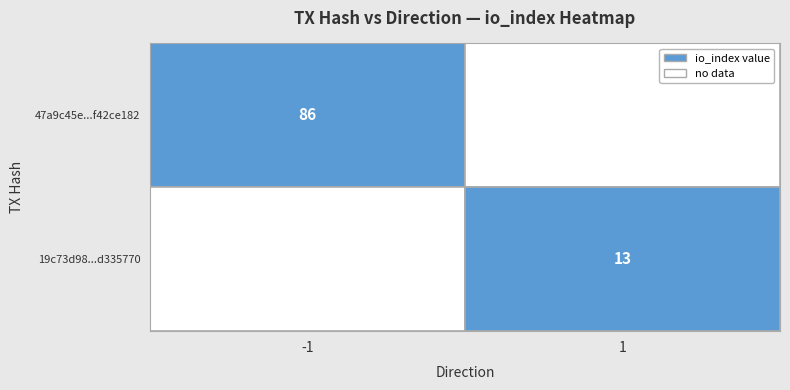

At how many categories does at least one series exceed 36?

1